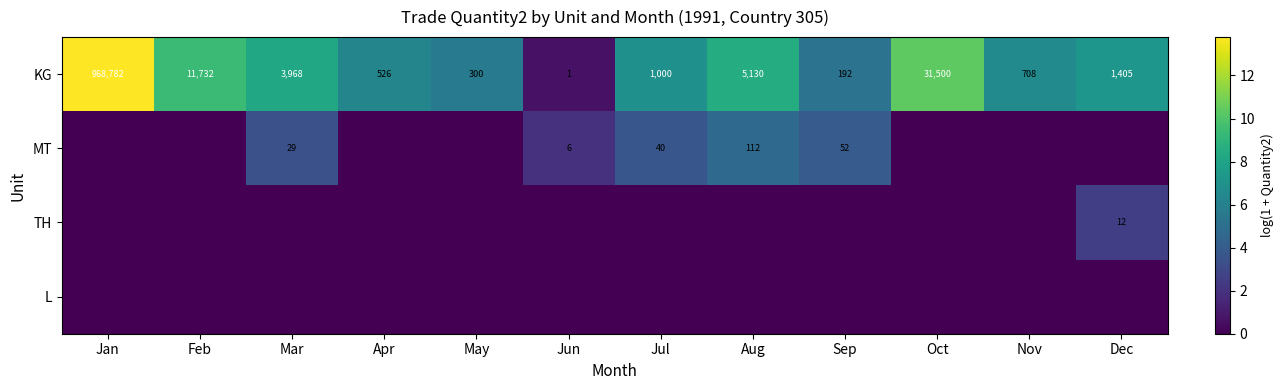

What is the sum of the KG values at Nov and Feb?

12440